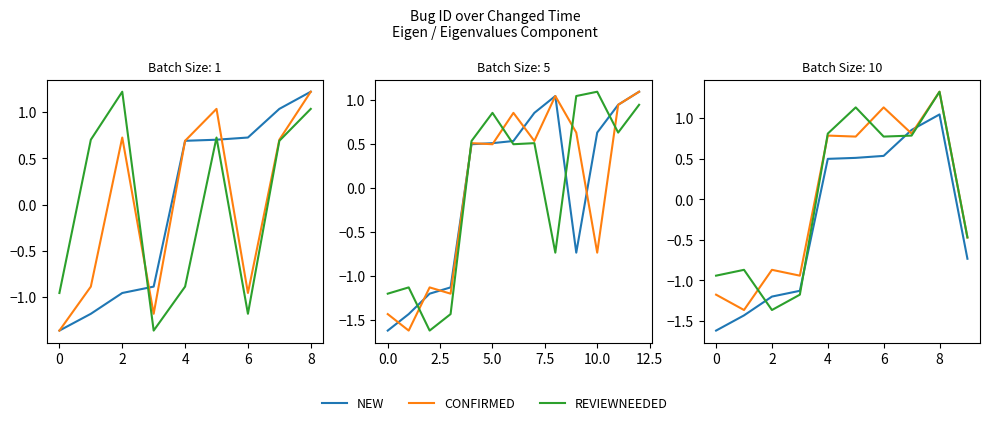

What is the average value of the NEW series?

-0.3